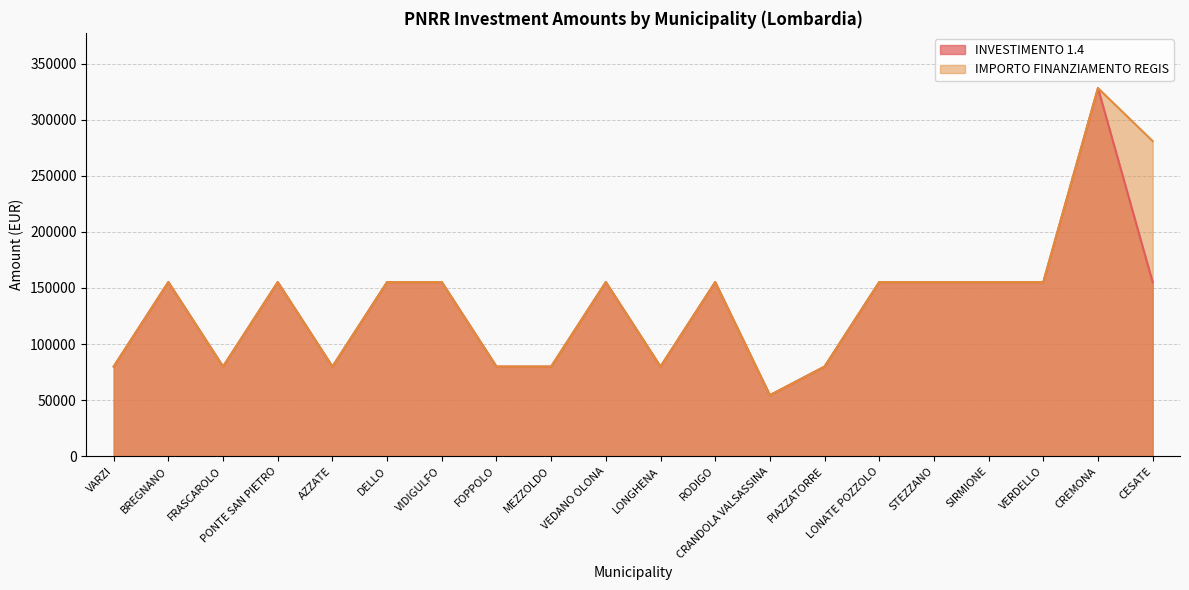

The IMPORTO FINANZIAMENTO REGIS series shows 178183 at CESATE. True or false?

False